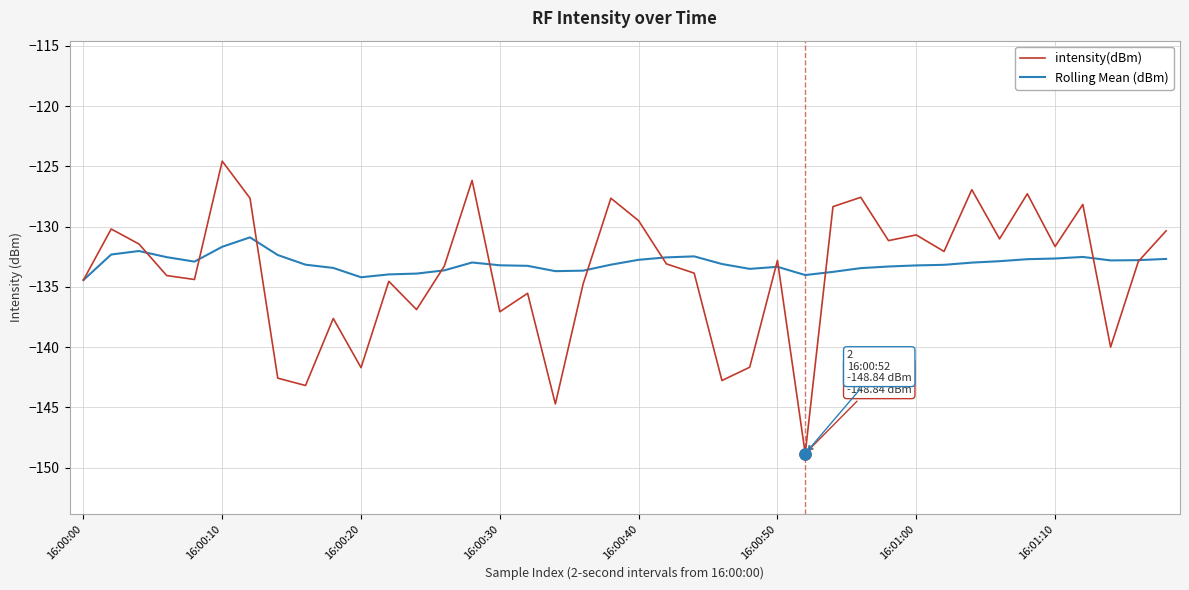

Which series has the largest range (max minus min)?

intensity(dBm)